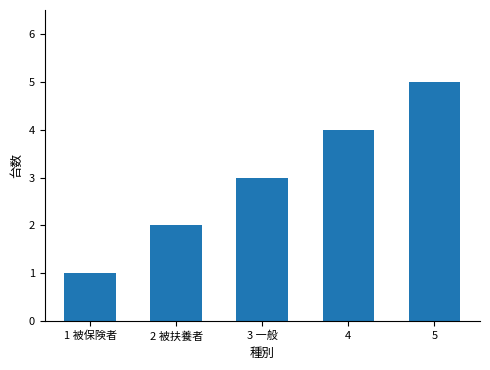

How many bars are there in total?

5